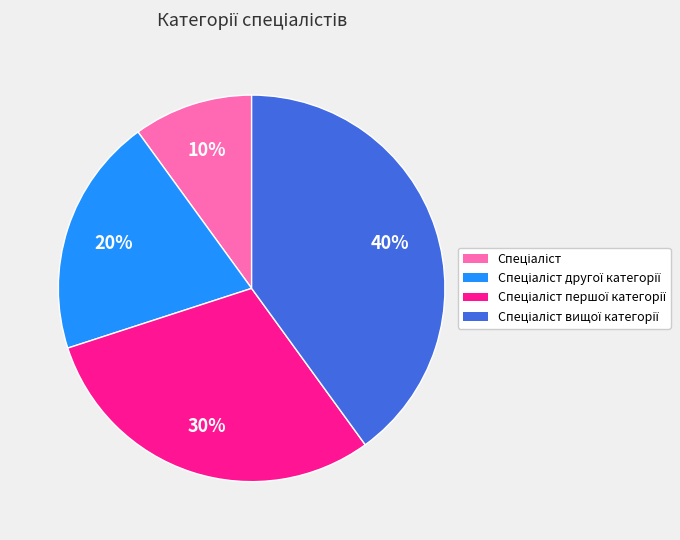

Does any single category account for the majority?

No